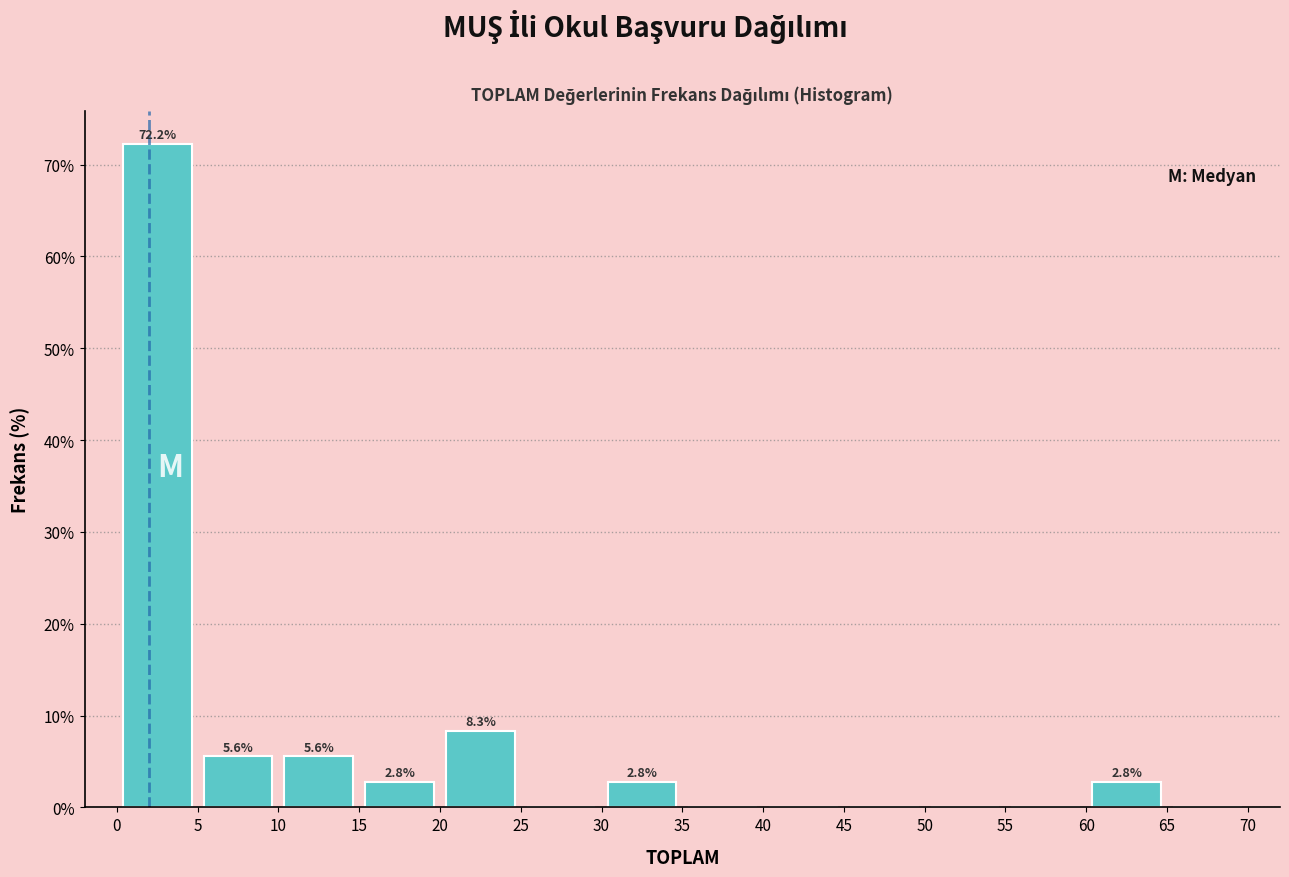

Over which range of the x-axis is the bar tallest?

0 to 5